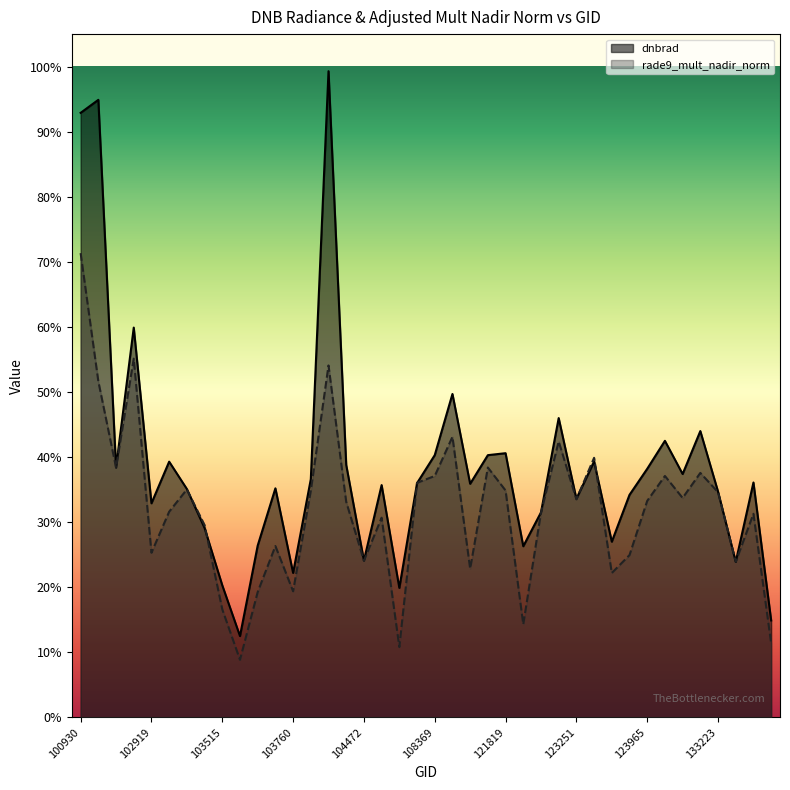

How many intersections are there between dnbrad and rade9_mult_nadir_norm?

8